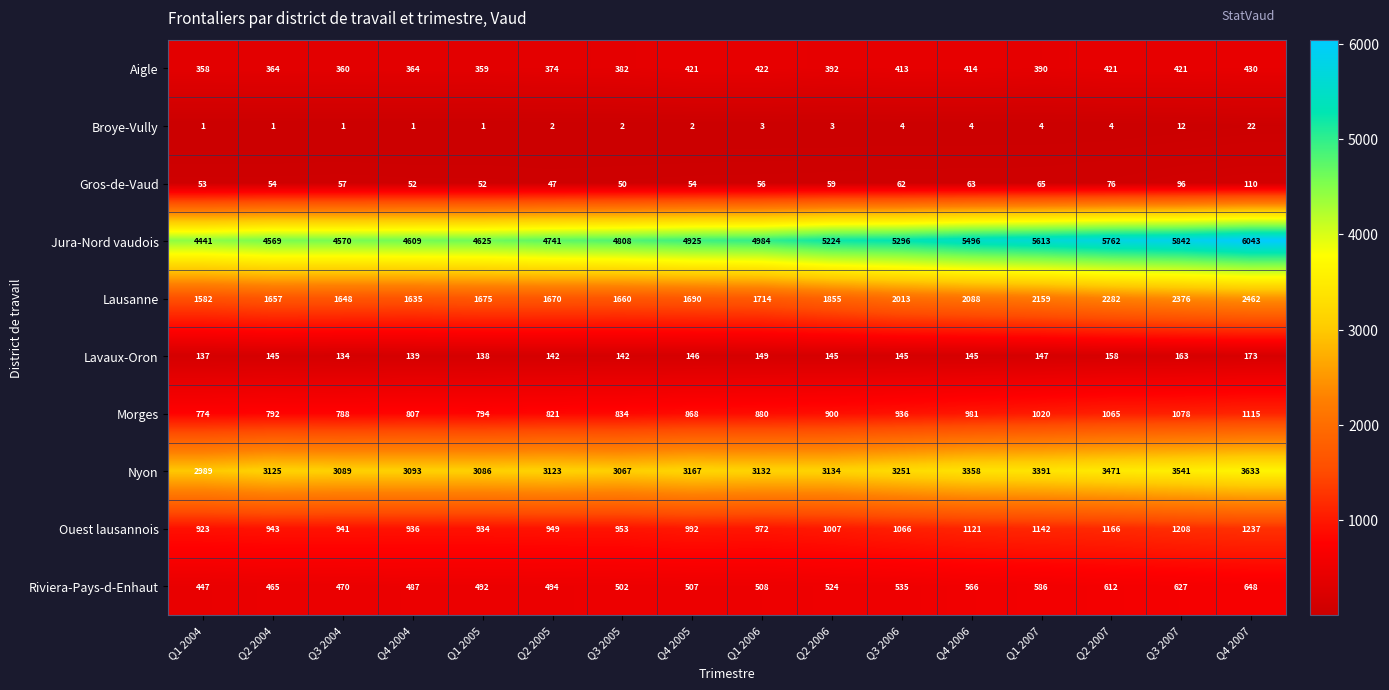

What is the sum of the Lavaux-Oron values at Q2 2005 and Q2 2007?

300